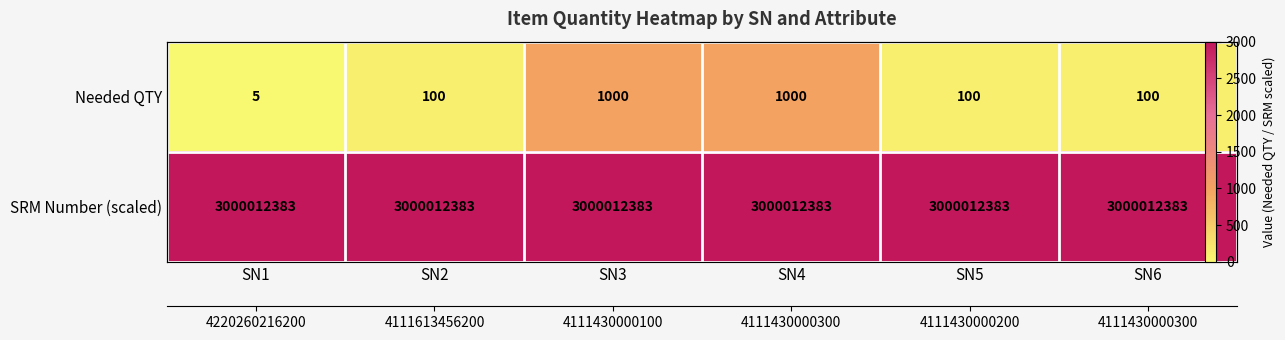

Rank the series by their average value, from lowest to highest.

Needed QTY, SRM Number (scaled)